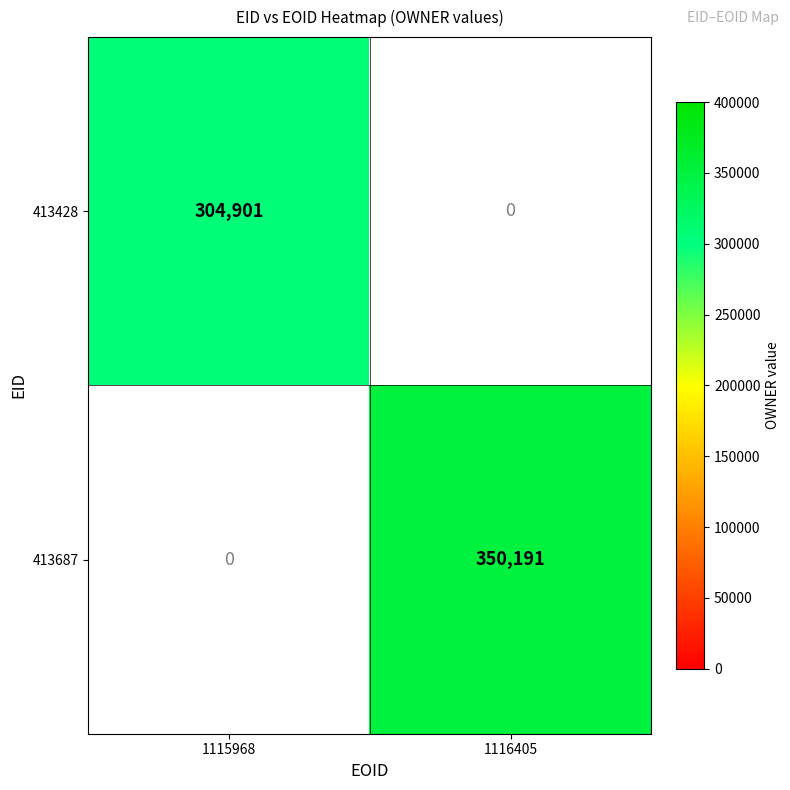

What is the spread (max minus min) of values at 1115968?

304901